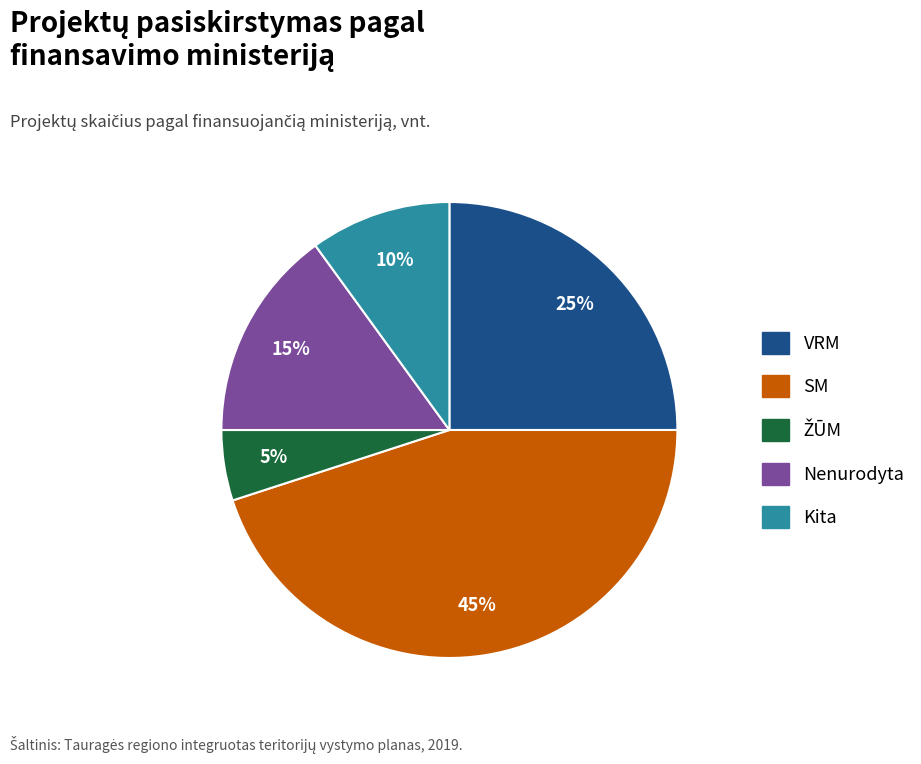

To the nearest percent, what is the difference between the largest and smallest slice percentages?

40%